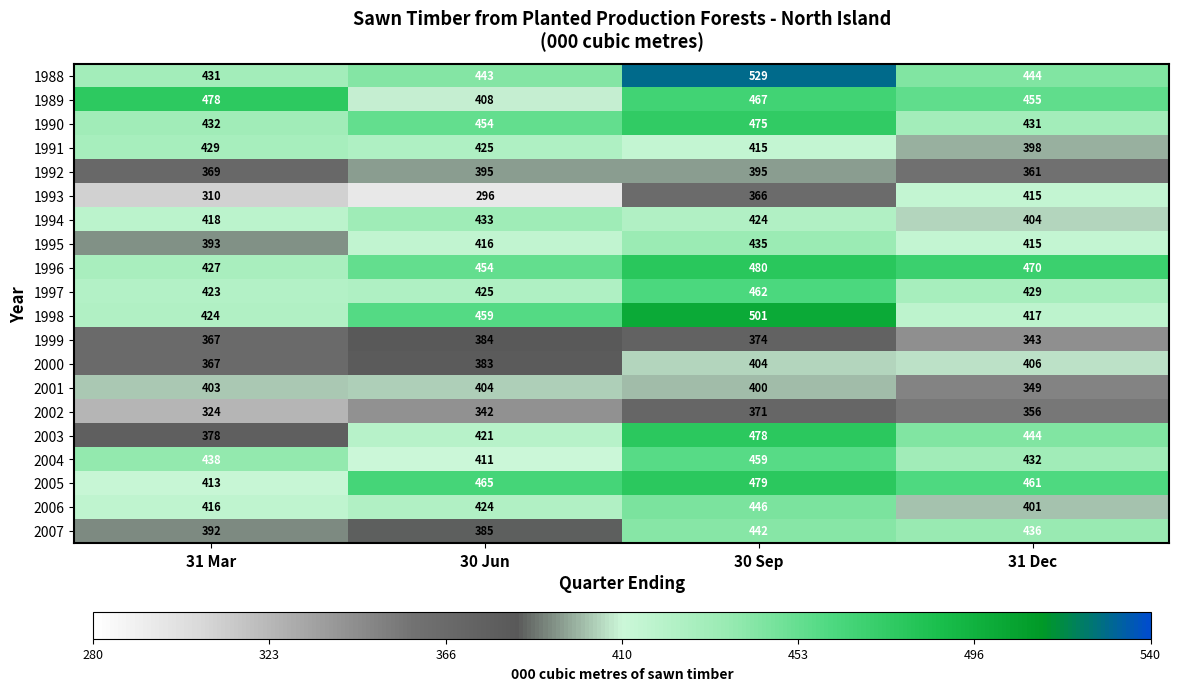

At which label does 1991 reach its peak?

31 Mar